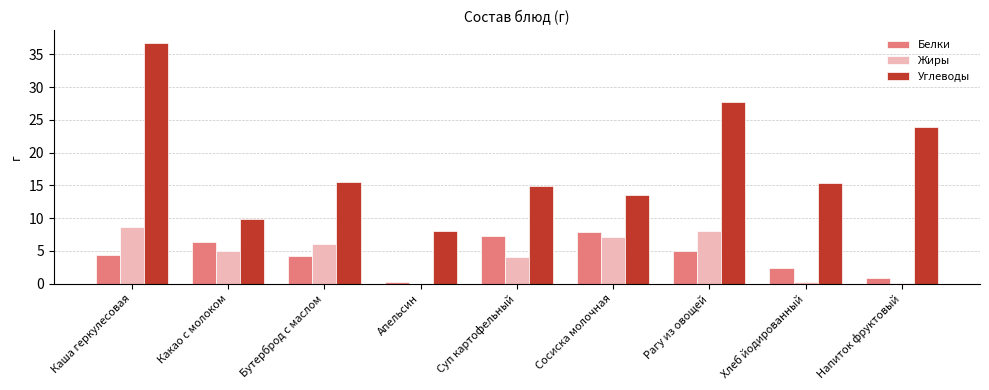

What is the total value across all series at Напиток фруктовый?

24.9